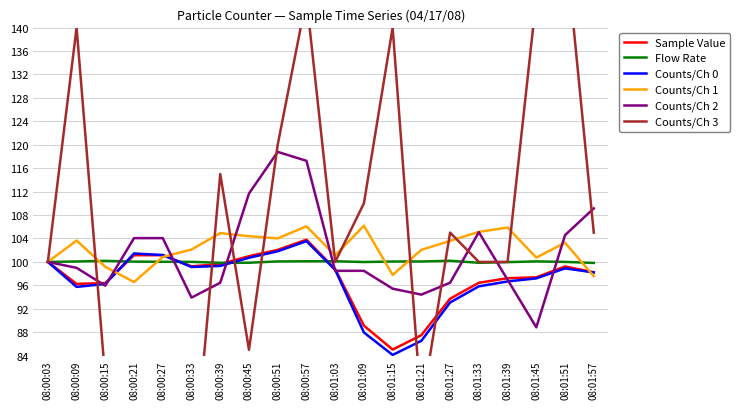

Where is the first local minimum for Flow Rate?

08:00:39